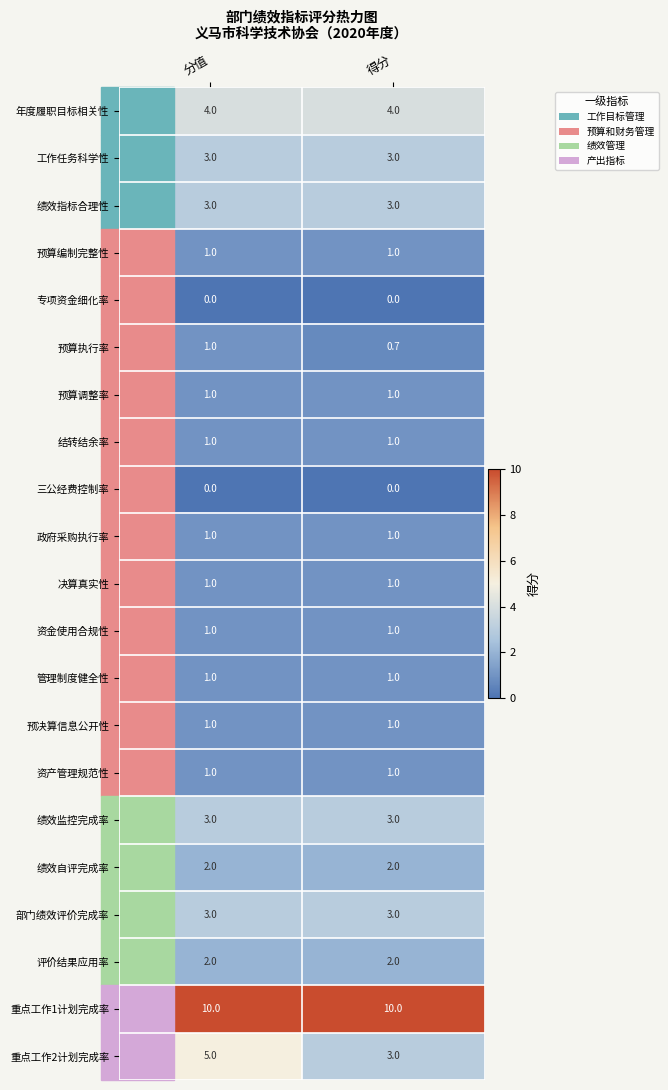

Is the value of 决算真实性 at 分值 greater than the value of 预算执行率 at 得分?

Yes